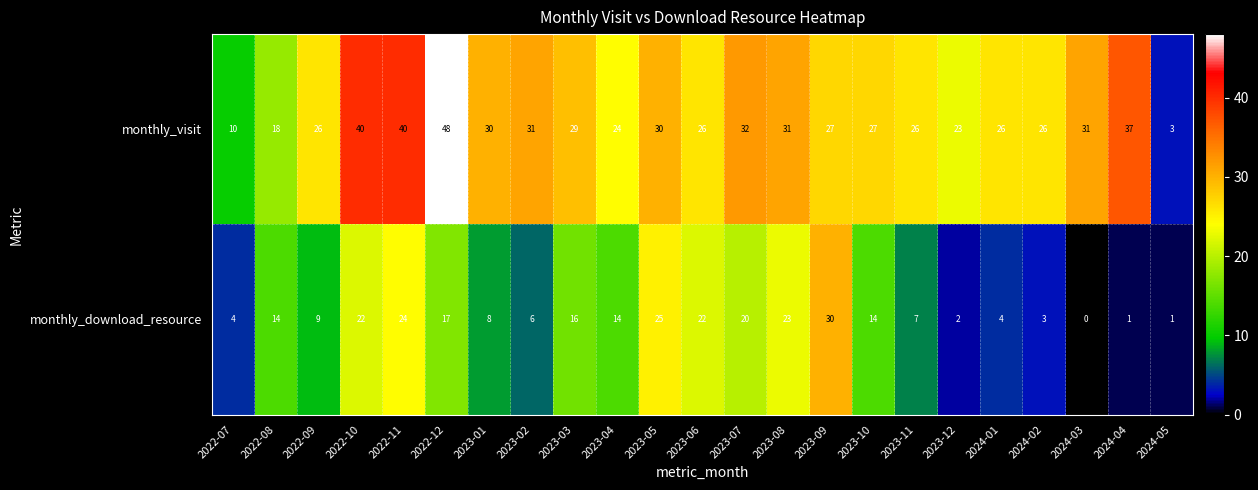

What is the sum of the monthly_visit values at 2023-11 and 2022-07?

36